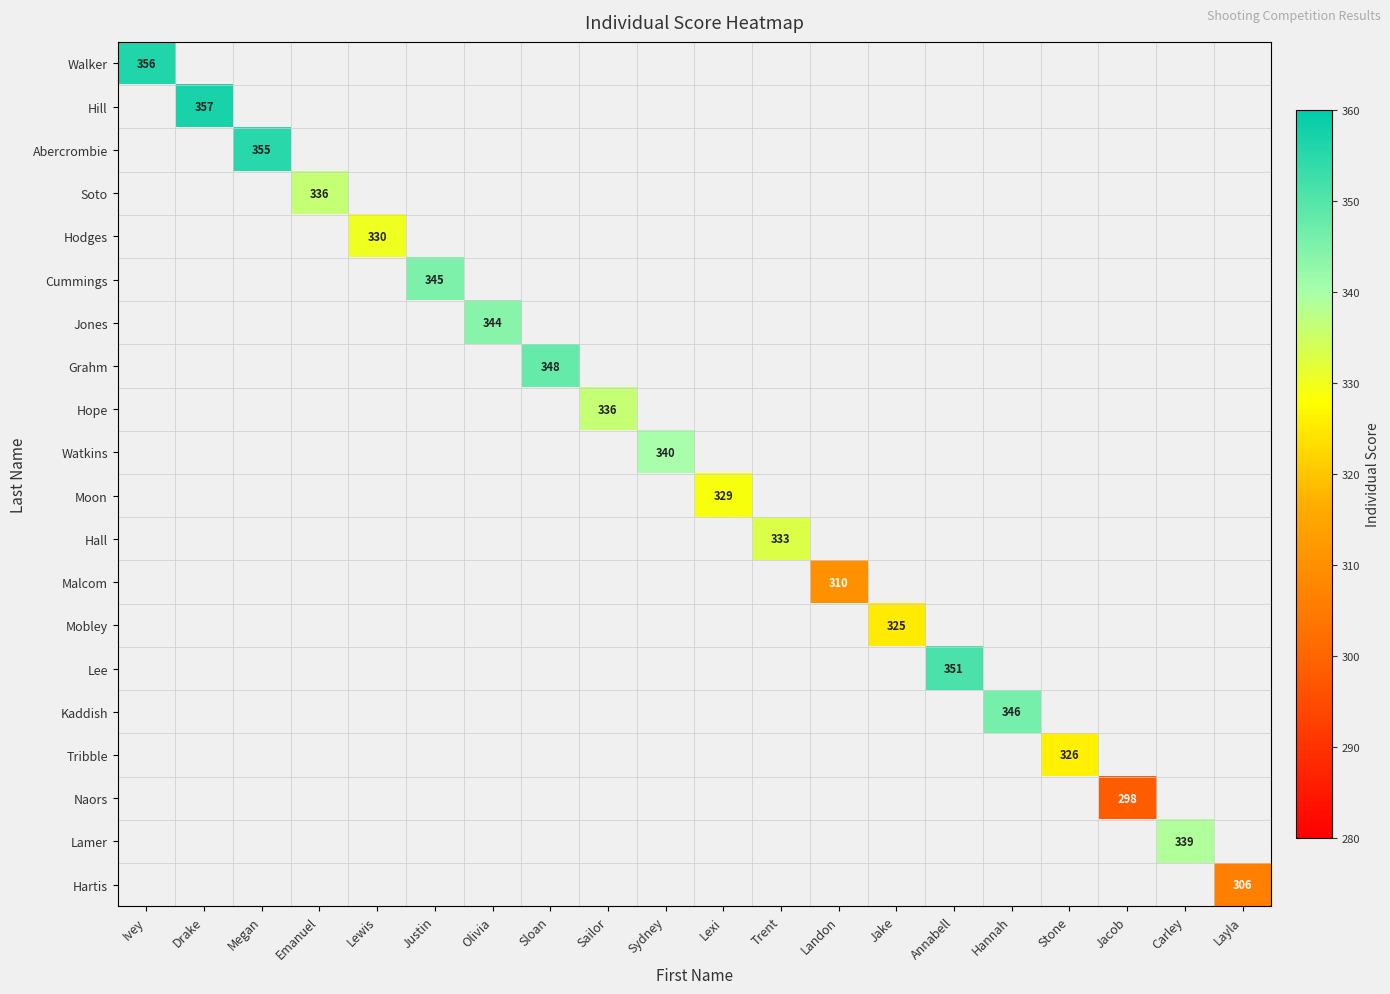

At how many categories does at least one series exceed 323?

17